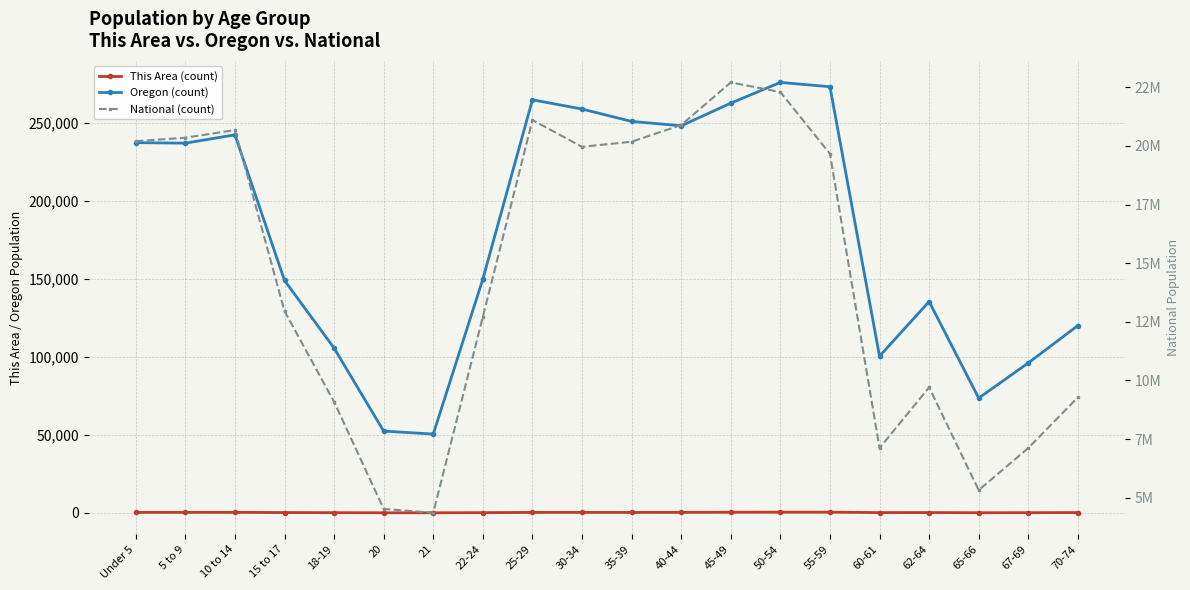

Is it true that This Area (count) equals 230 at 22-24?

False